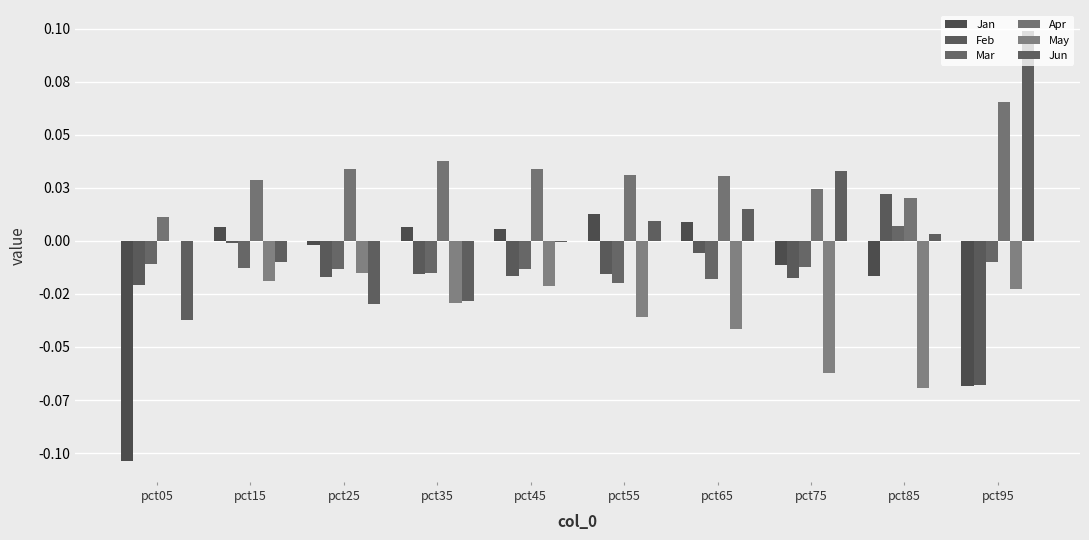

Are the bars grouped side by side (vs. stacked)?

Yes